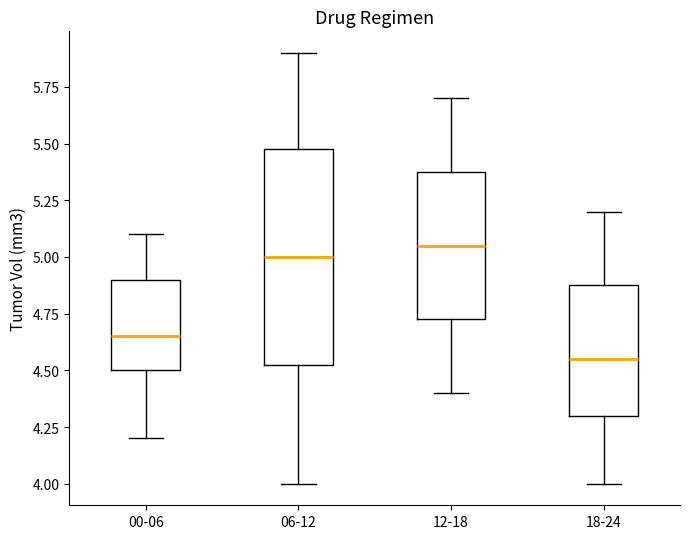

Reading left to right, transcribe this box plot: for each box, give where its median line is, the range the box spans, and where its two whiskers end, as read against the y-axis. The values are not printed on the chart, so give them approximately, as read against the axis.

00-06: median 4.65, box 4.50 to 4.90, whiskers 4.20 to 5.10
06-12: median 5.00, box 4.55 to 5.50, whiskers 4.00 to 5.90
12-18: median 5.05, box 4.75 to 5.40, whiskers 4.40 to 5.70
18-24: median 4.55, box 4.30 to 4.90, whiskers 4.00 to 5.20